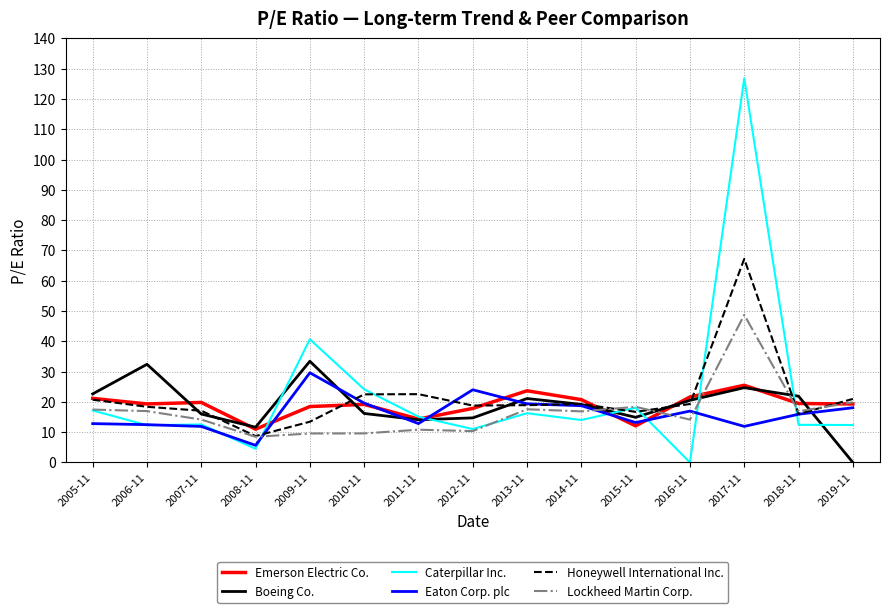

What is the greatest value displayed?

126.8